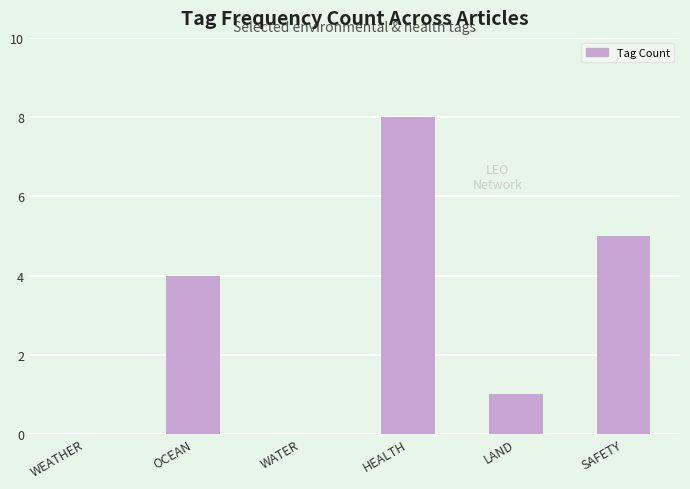

What is the sum of all values?

18